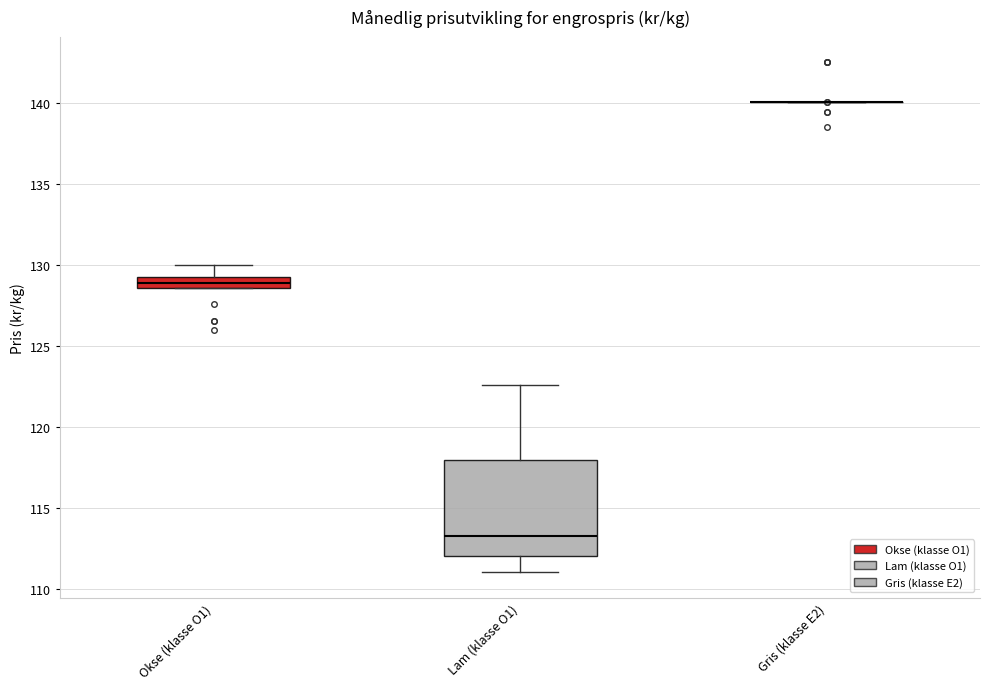

Where does the upper whisker of the box for Okse (klasse O1) end on the y-axis? The values are not printed on the chart, so give them approximately, as read against the axis.

130.0